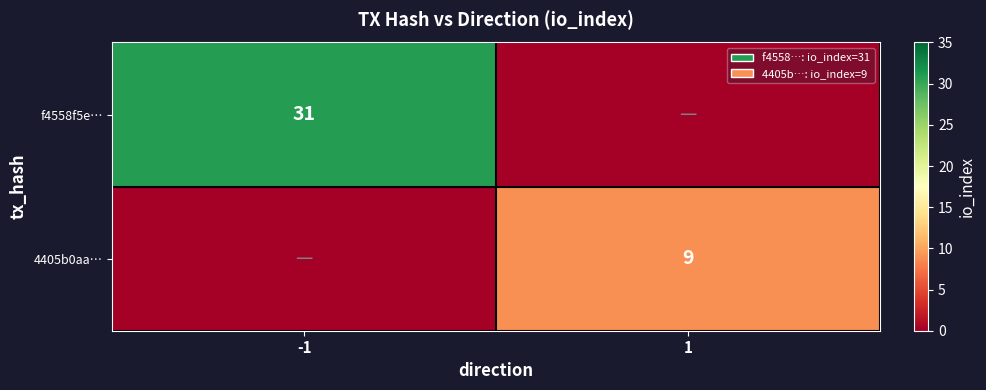

The f4558f5e… series shows 41 at -1. True or false?

False